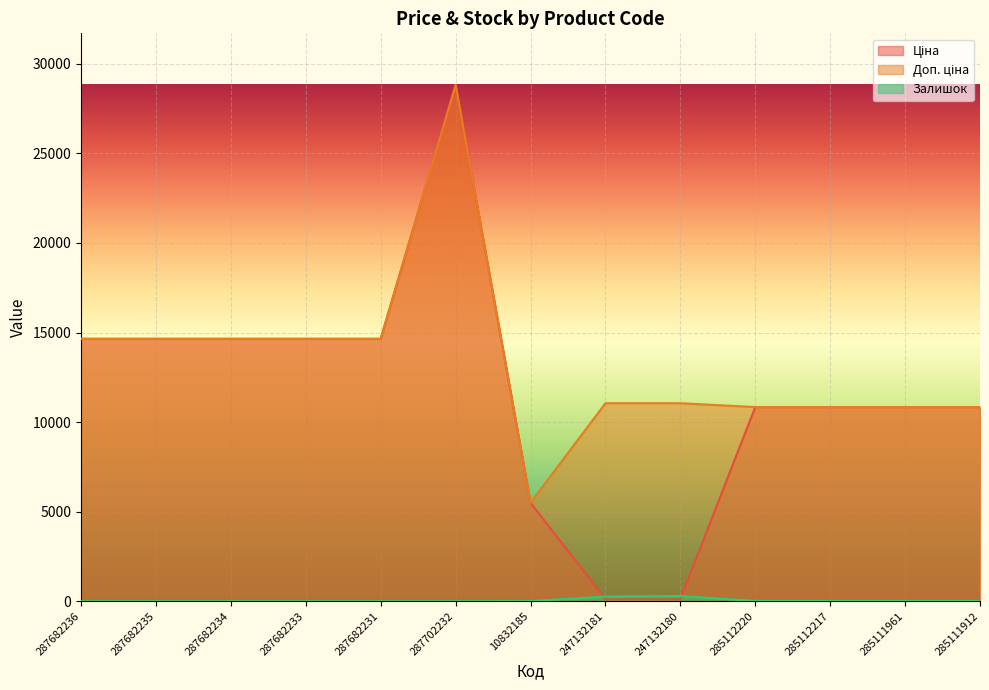

The Доп. ціна series shows 19006.7 at 285111912. True or false?

False